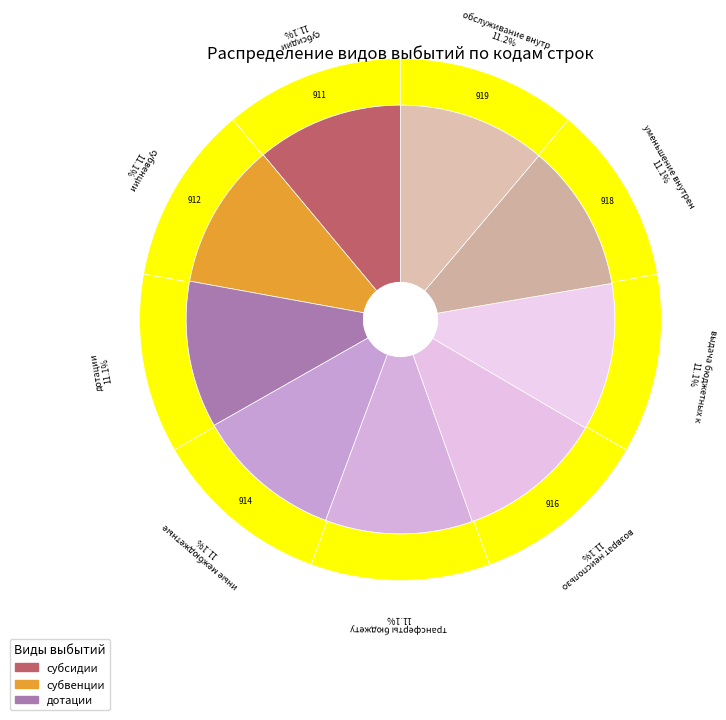

Rank the categories by value from lowest to highest.

субсидии, субвенции, дотации, иные межбюджетные трансферты, трансферты бюджету территориального фонда, возврат неиспользованных остатков субсидий, выдача бюджетных кредитов, уменьшение внутренних заимствований, обслуживание внутренних долговых обязательств